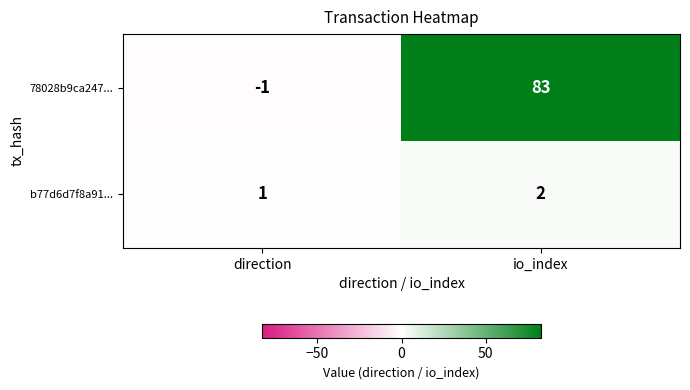

What is the maximum value shown in the chart?

83